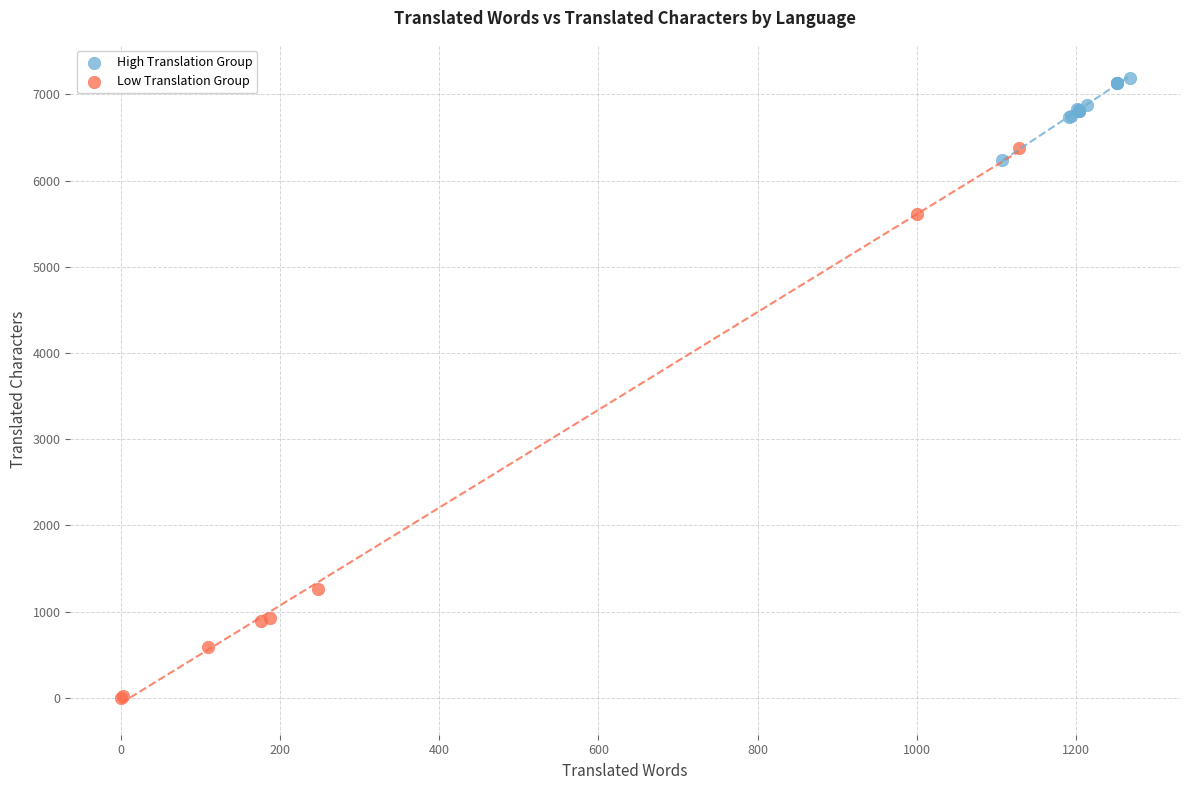

Which series reaches the maximum Y coordinate?

High Translation Group